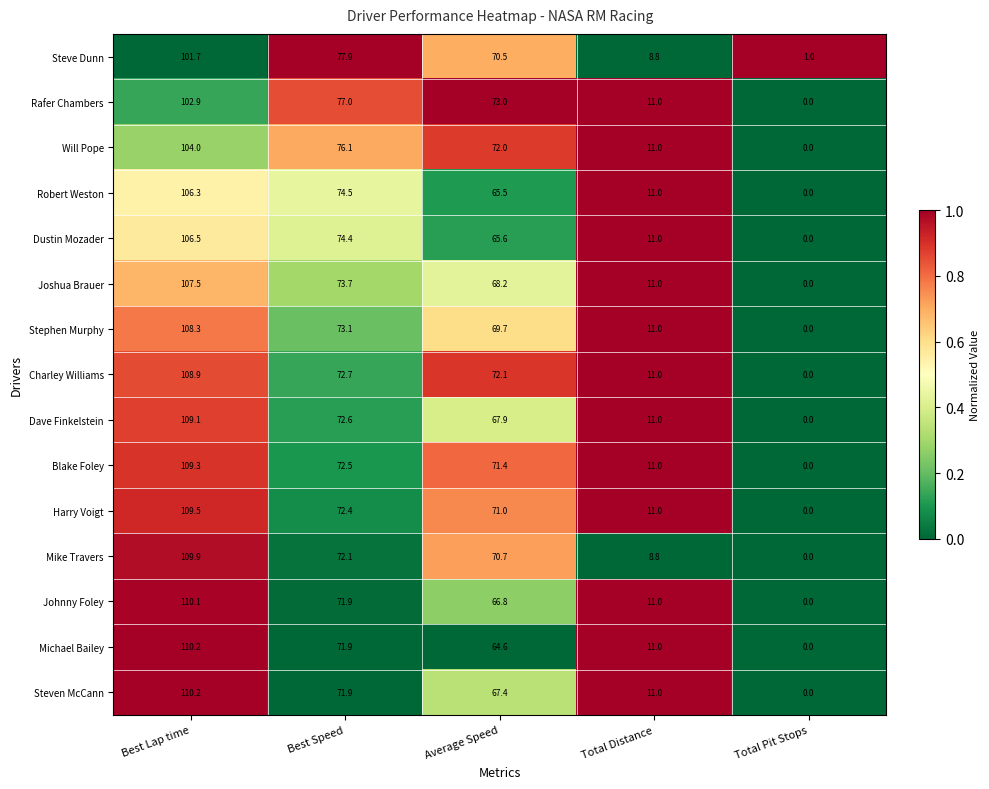

Where is Michael Bailey nearest to the value 55?

Average Speed